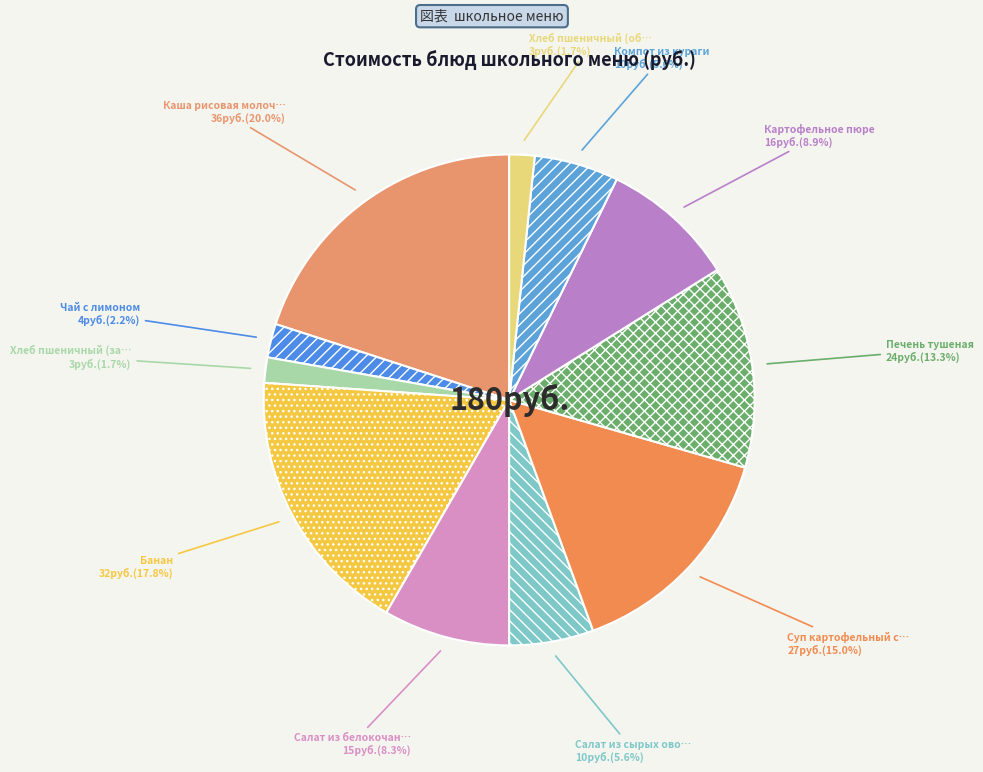

Count the number of slices in the pie.

11